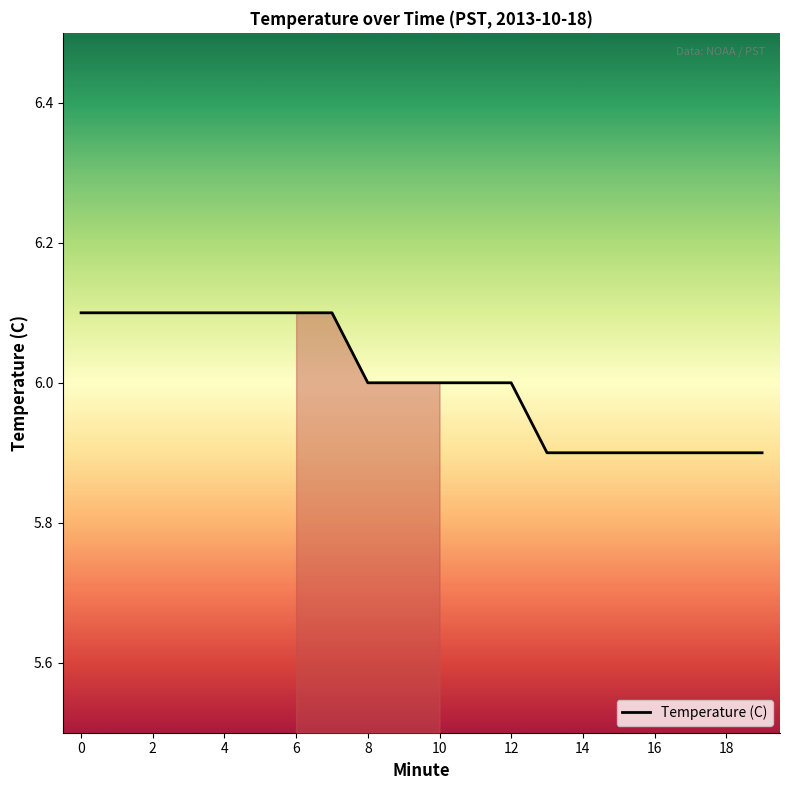

What is the difference between the second highest and second lowest values?

0.2